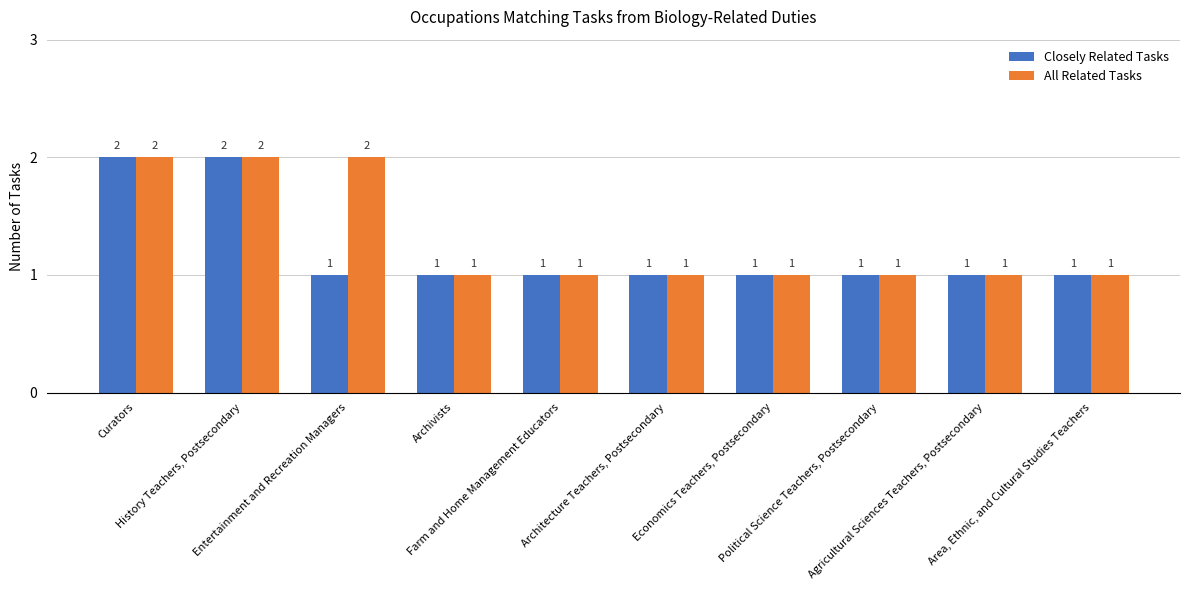

What is the total value across all series at History Teachers, Postsecondary?

4